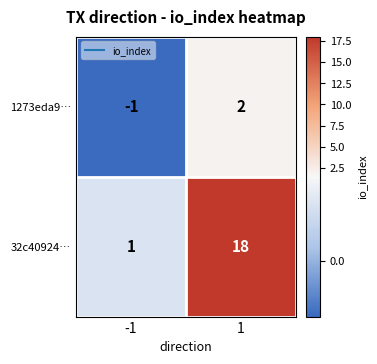

Reading left to right, list all the values displayed in this chart.

1273eda9…: -1	2
32c40924…: 1	18